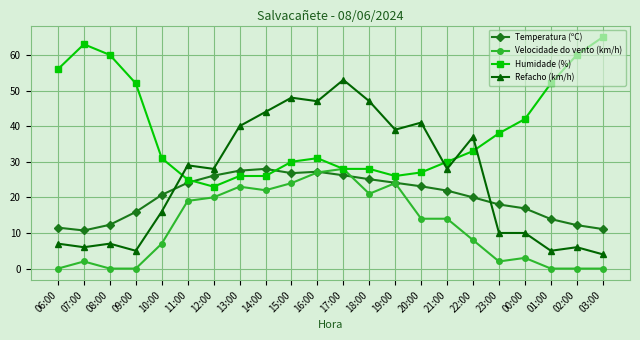

List the series in order of their overall mean, highest first.

Humidade (%), Refacho (km/h), Temperatura (ºC), Velocidade do vento (km/h)